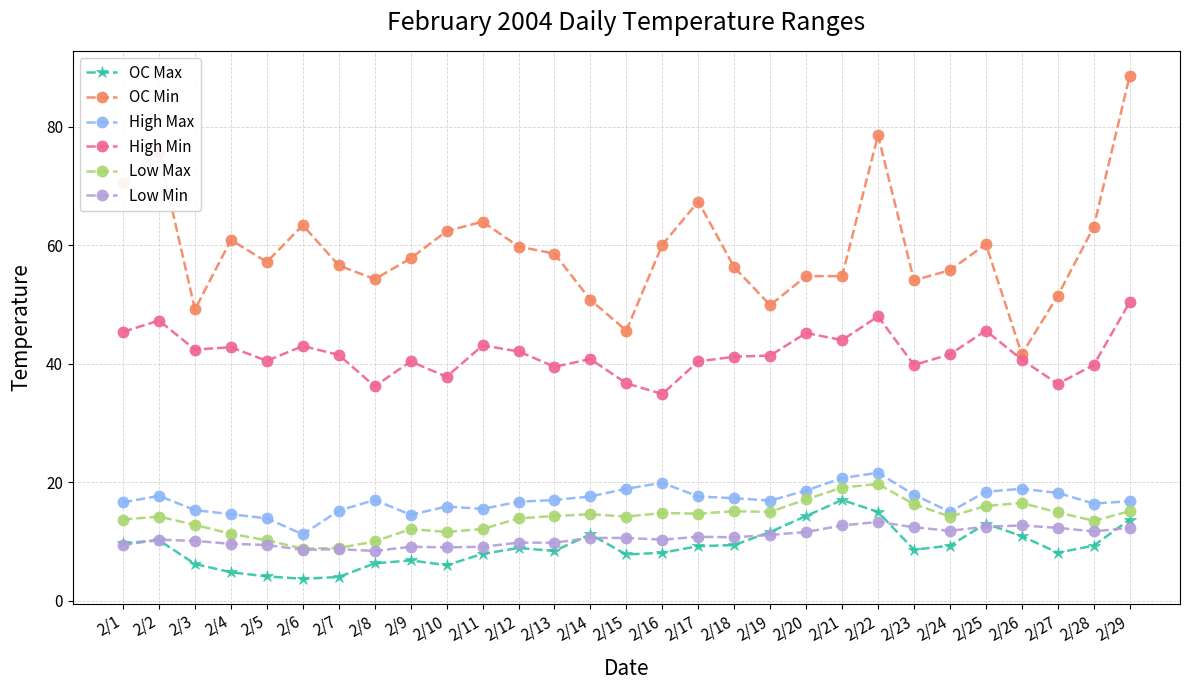

At which category does the chart reach its peak across all series?

2/29